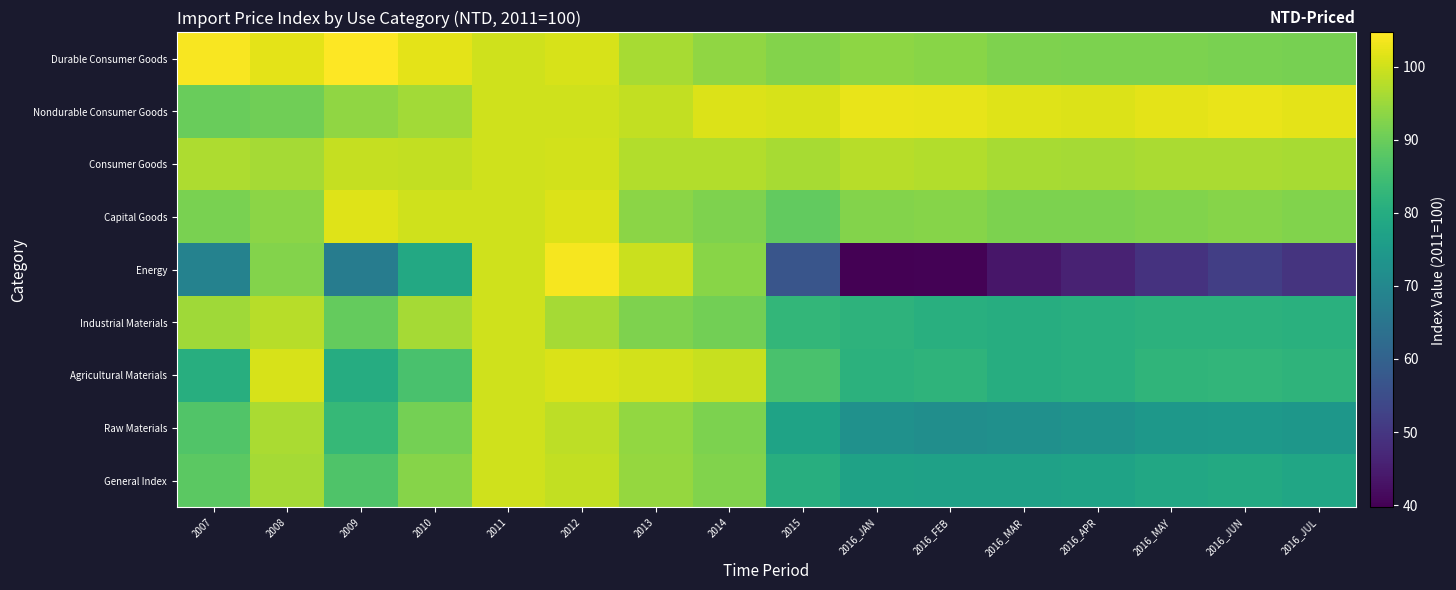

What is the spread (max minus min) of values at 2010?

23.0